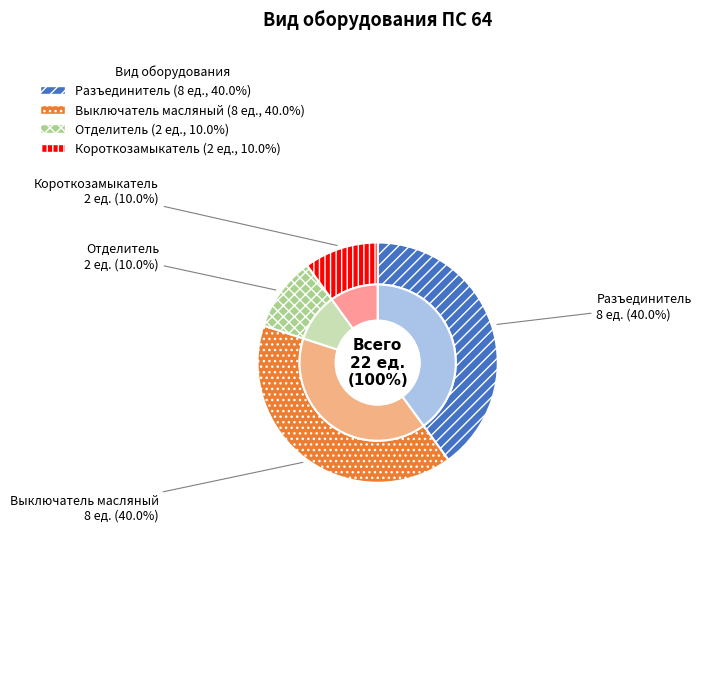

What is the smallest slice in the pie chart?

Отделитель